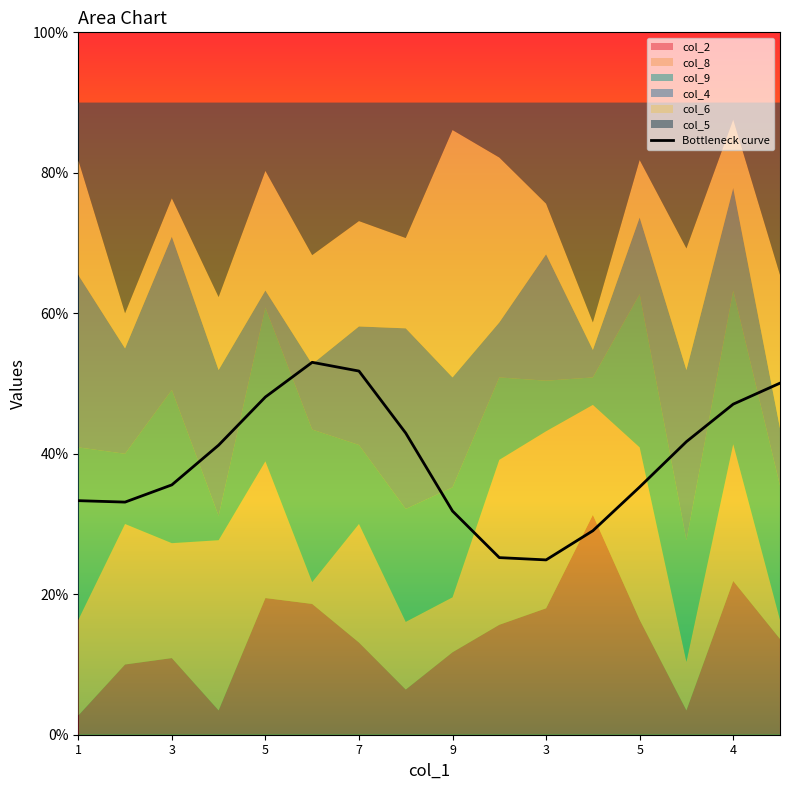

What is the label of the 1st point from the left?

1